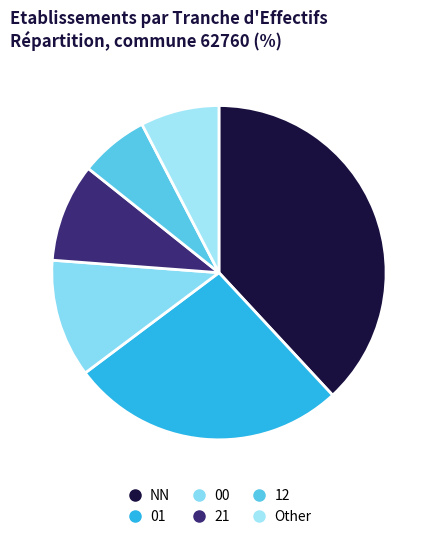

Rank the categories by value from lowest to highest.

12, Other, 21, 00, 01, NN